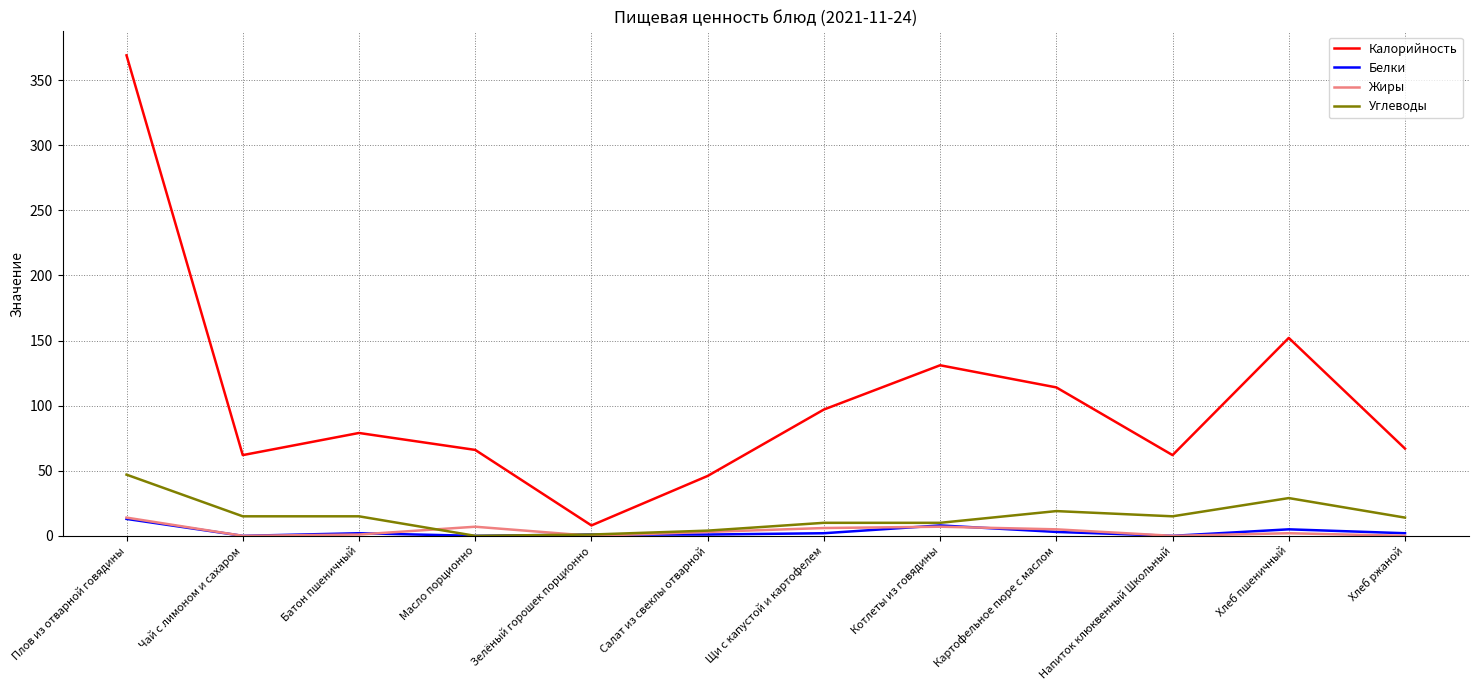

The value of Калорийность at Плов из отварной говядины is 369. True or false?

True